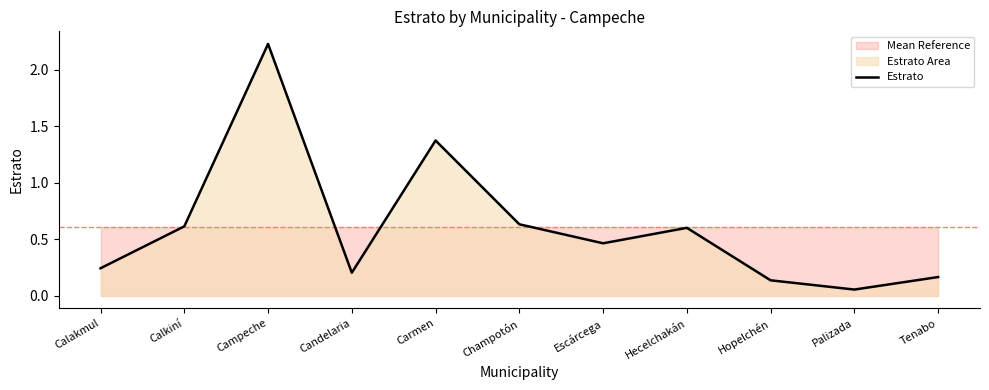

Read the value at Calkiní.

0.6